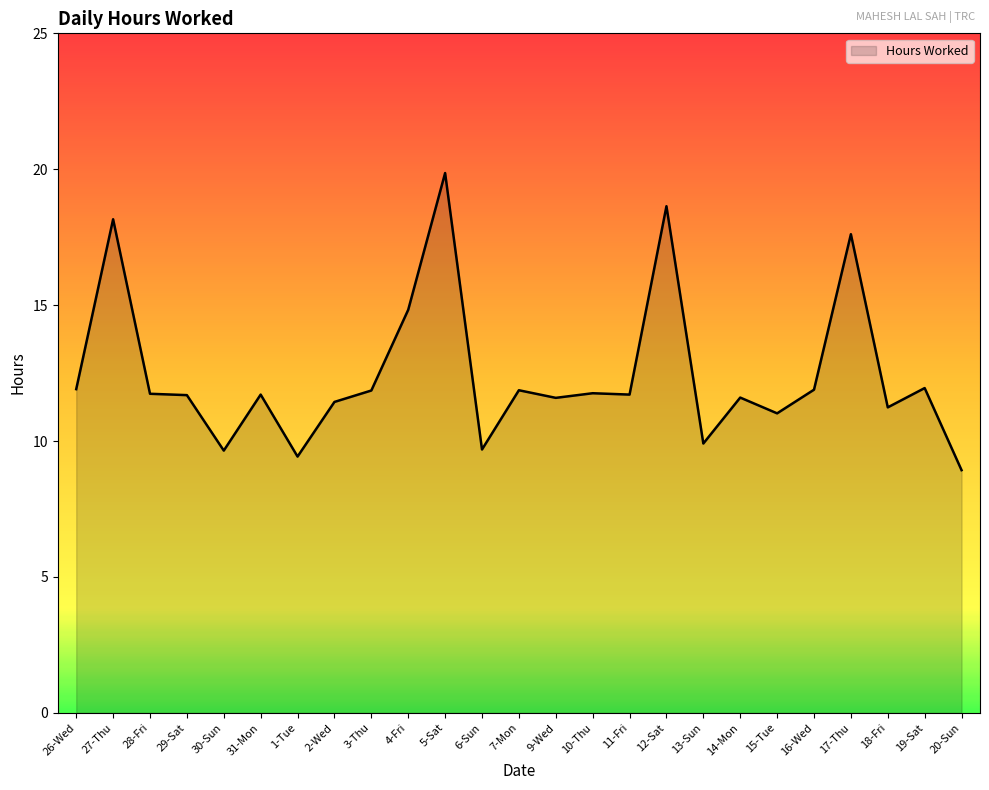

Read the value at 13-Sun.

9.9